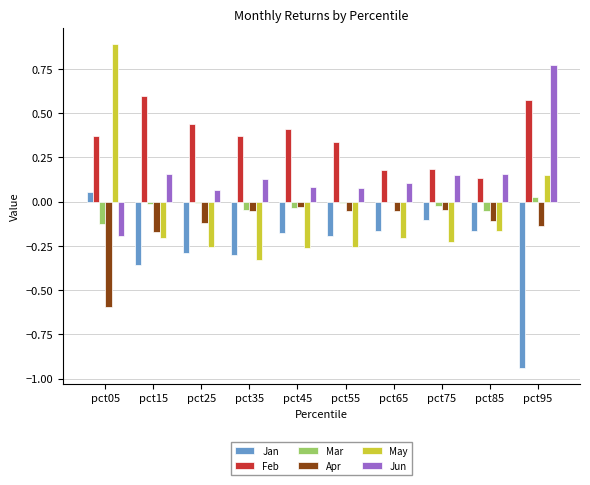

Which label corresponds to the largest value in the chart?

pct05